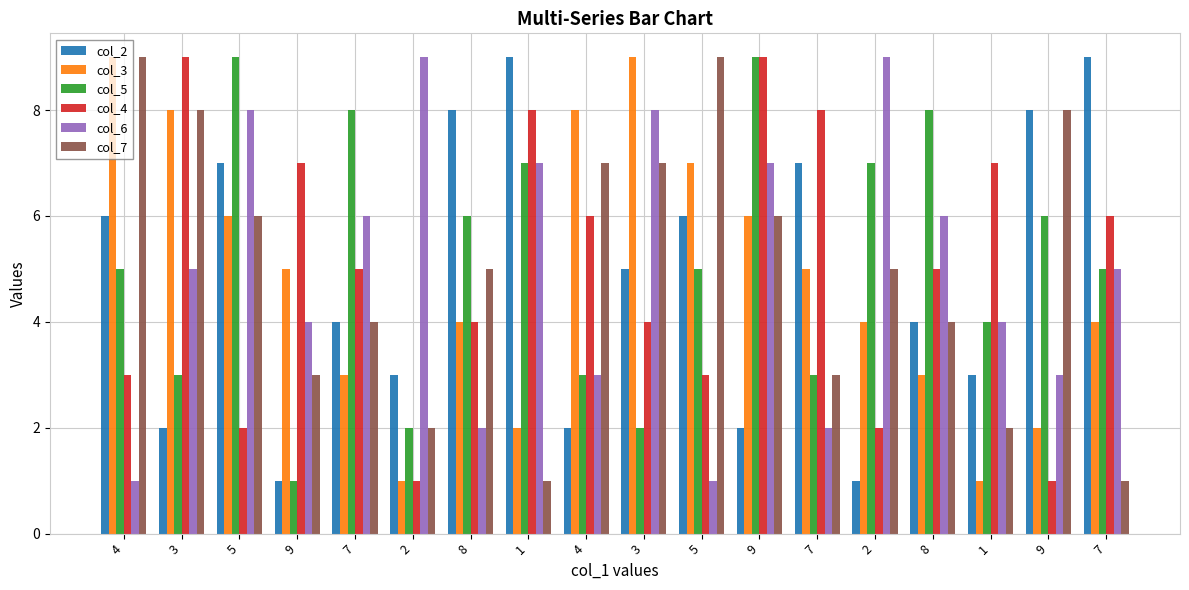

How many bars are there in each group?

6